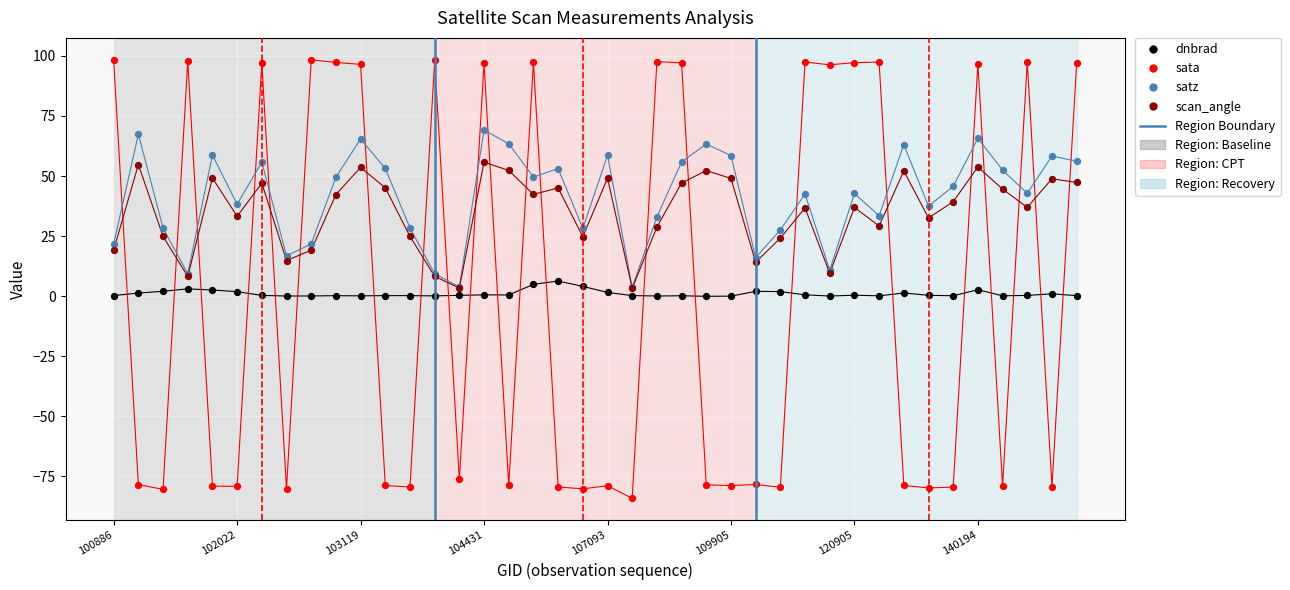

Which series has the widest spread of Y values?

sata